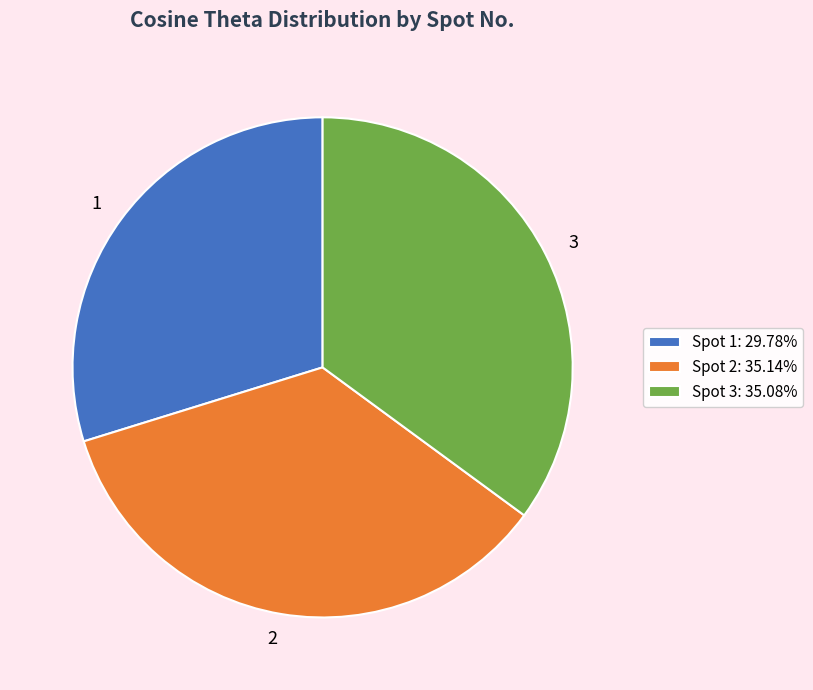

Is the sum of Spot 3: 35.08% and Spot 1: 29.78% greater than half?

Yes